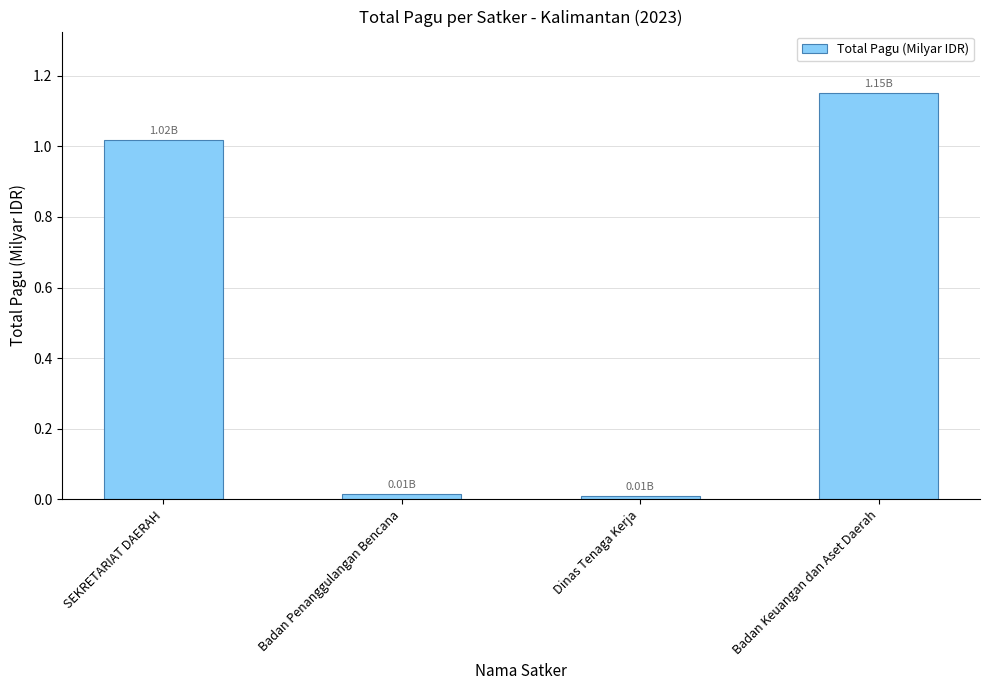

Where does the data first go above 1?

SEKRETARIAT DAERAH